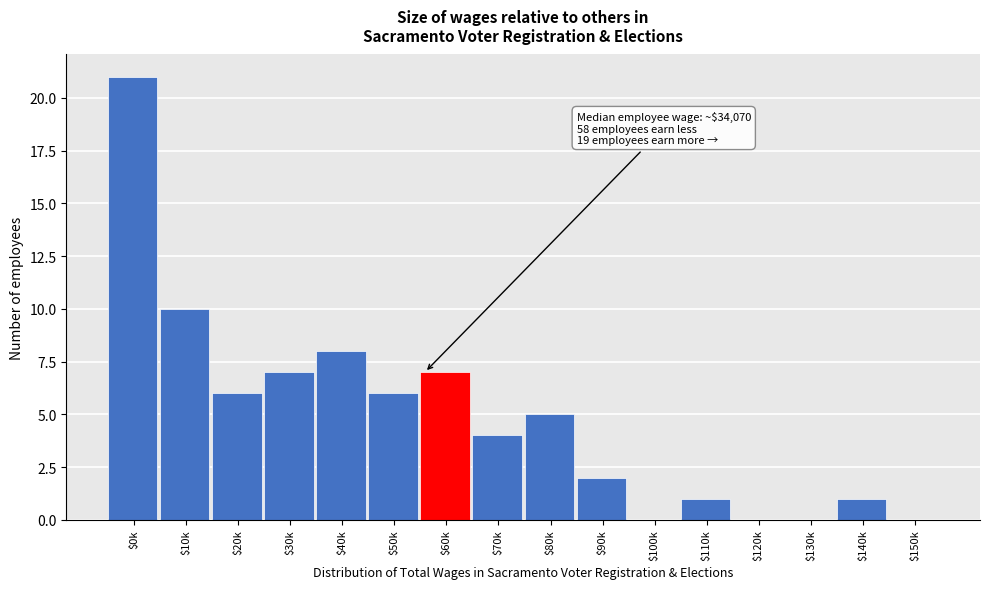

Which label corresponds to the largest value in the chart?

$0k